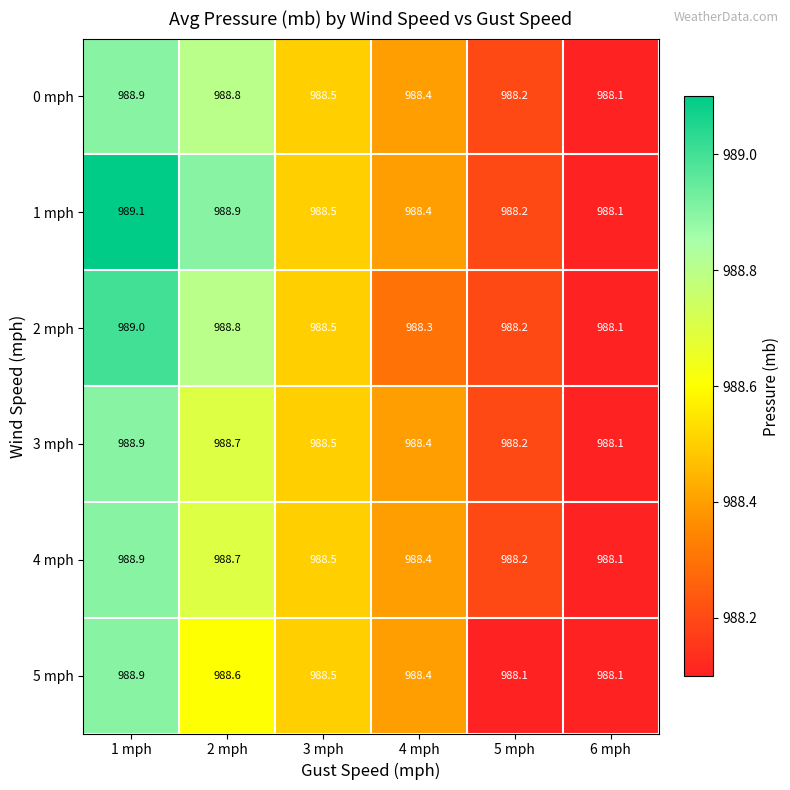

List the labels in order of 4 mph value, smallest first.

6 mph, 5 mph, 4 mph, 3 mph, 2 mph, 1 mph